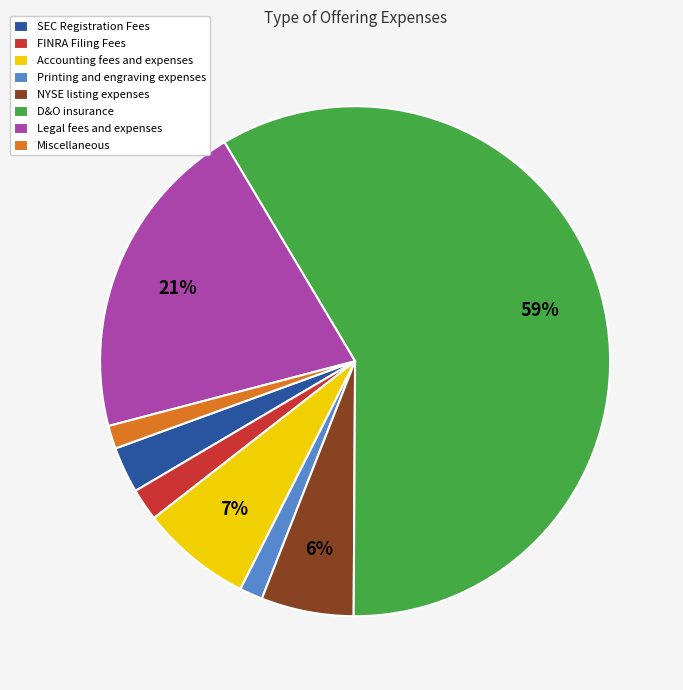

Is it true that FINRA Filing Fees is 2% of the pie?

True